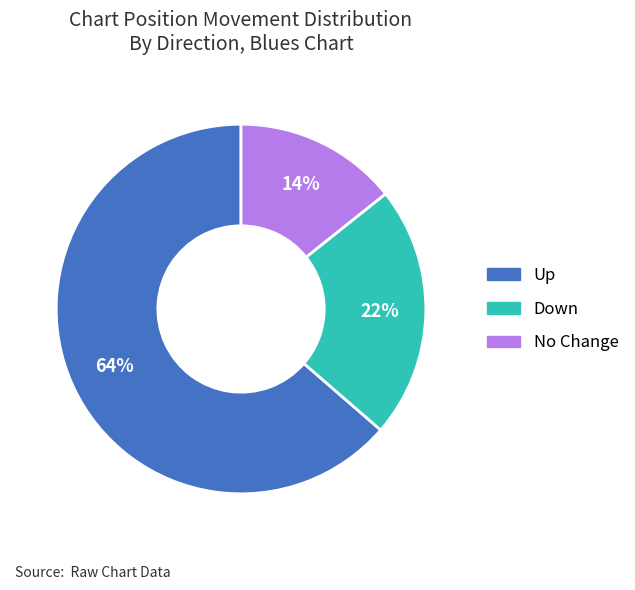

To the nearest percent, what portion does Down represent?

22%